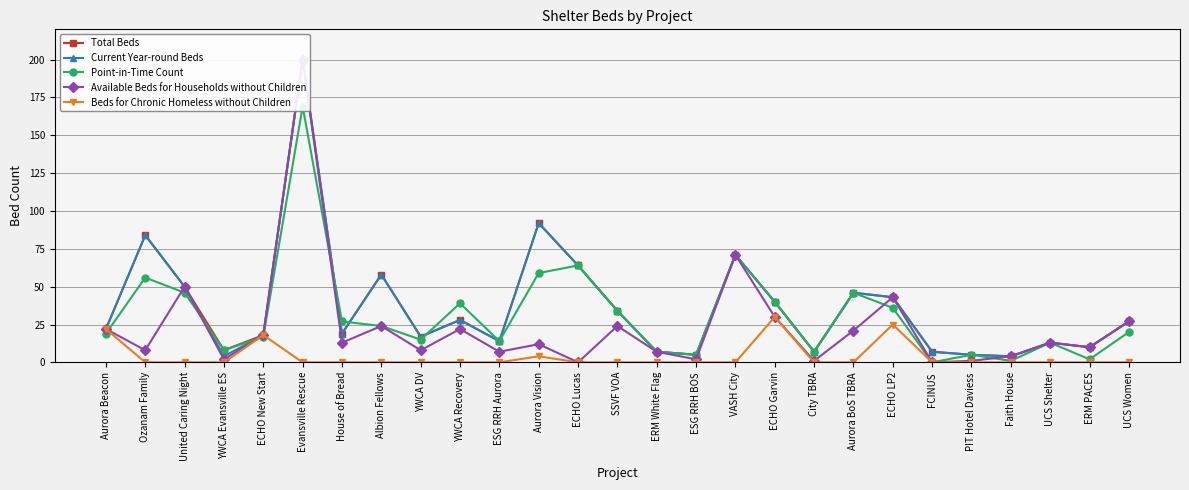

How many lines are shown in the chart?

5